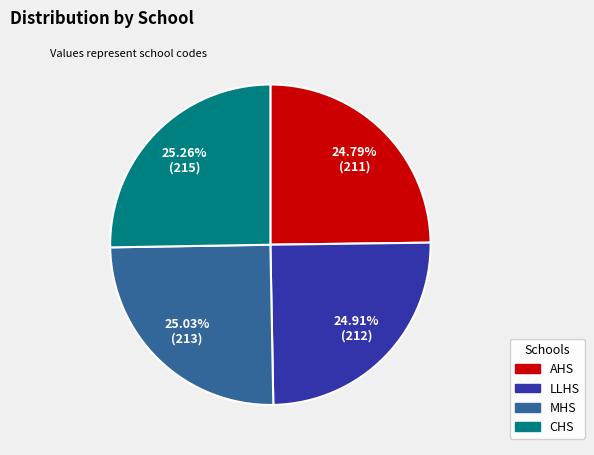

Does MHS represent more than half of the total?

No